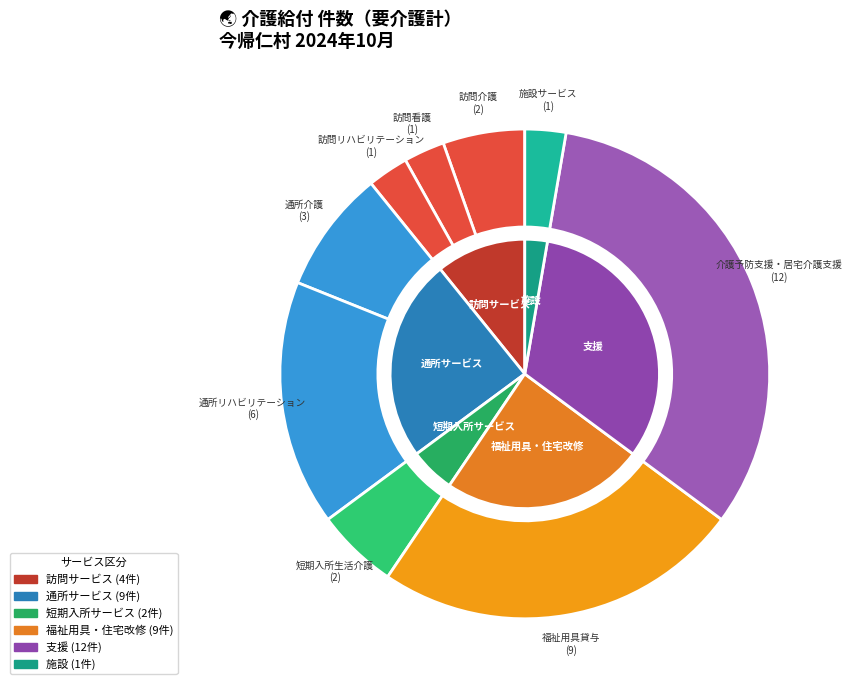

Do 介護予防支援・居宅介護支援 and 短期入所生活介護 together represent more than half of the pie?

No